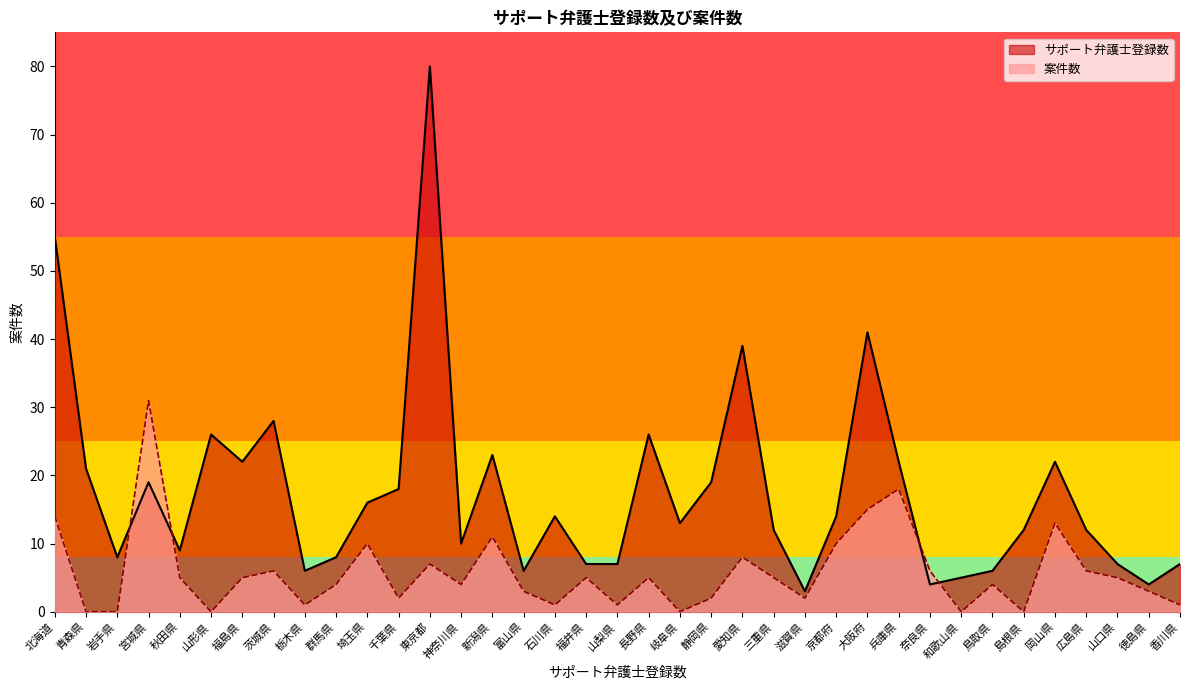

What is the difference between the maximum and minimum values in the サポート弁護士登録数 series?

77